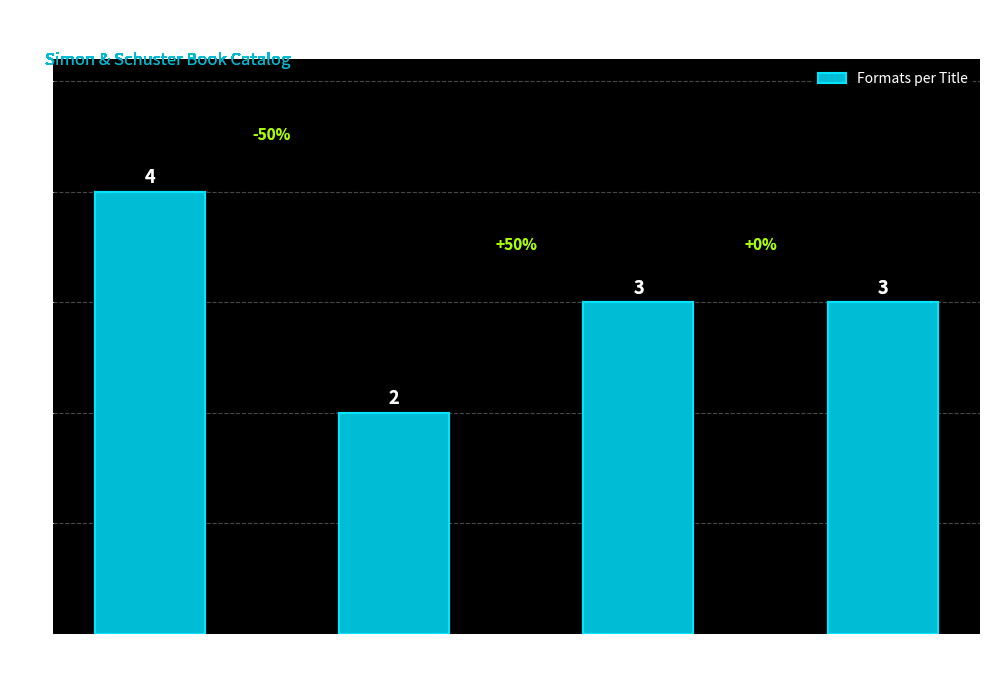

Approximately how many times larger is the value at Fever 1793 compared to Girl and the
Bicycle?

1.5